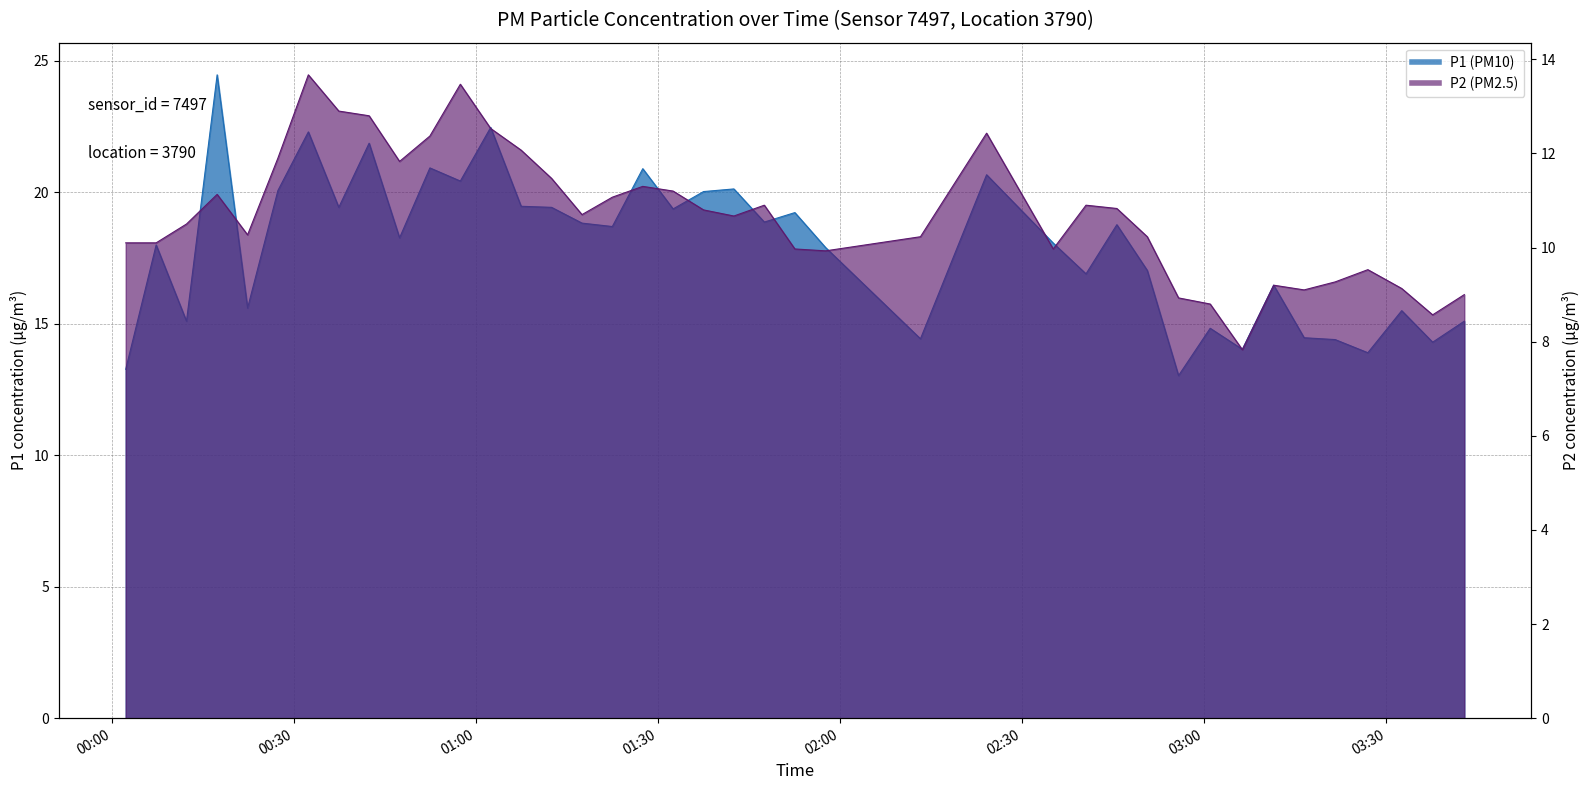

The value of P2 at 04:00 is 7.9. True or false?

False